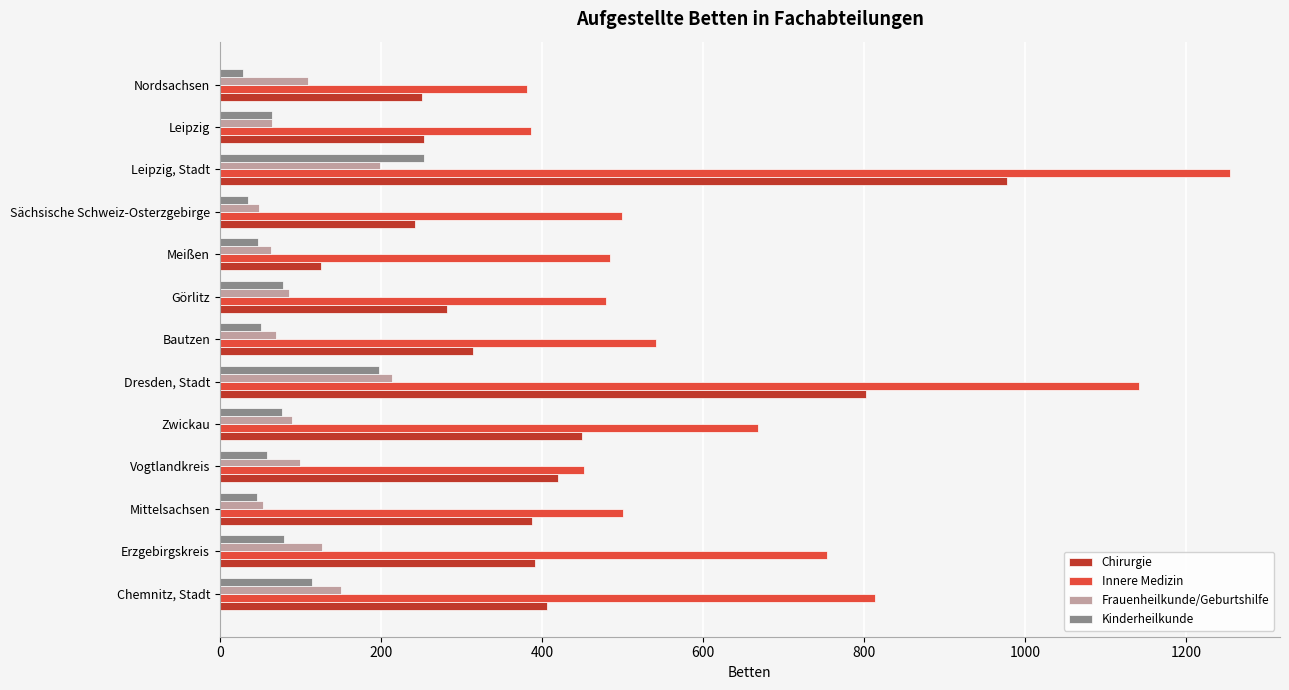

What is the difference between the maximum and second lowest values in the Kinderheilkunde series?

219